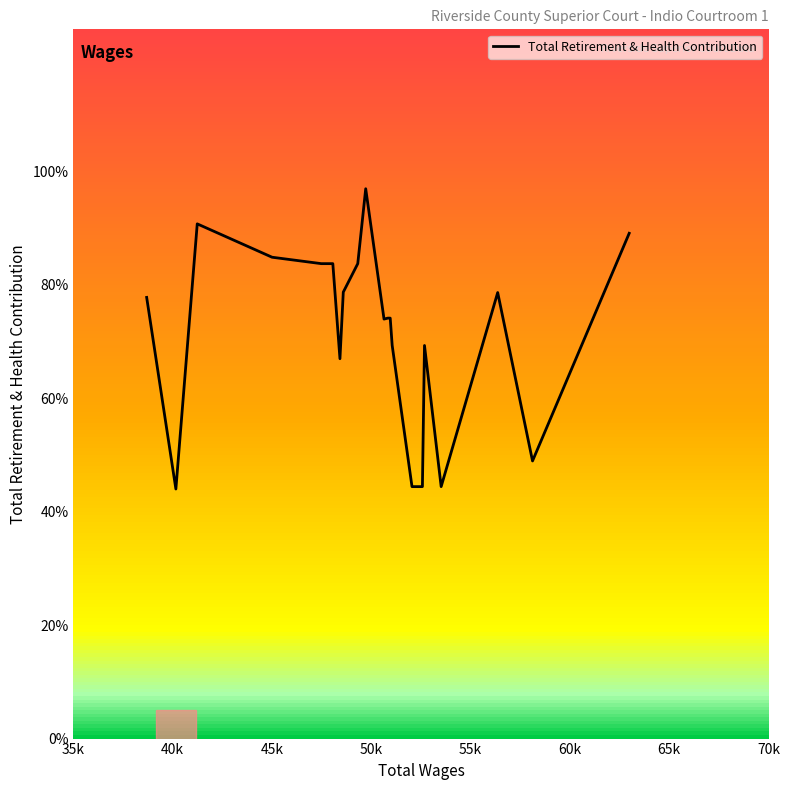

Is this an area chart (filled region under the line)?

No